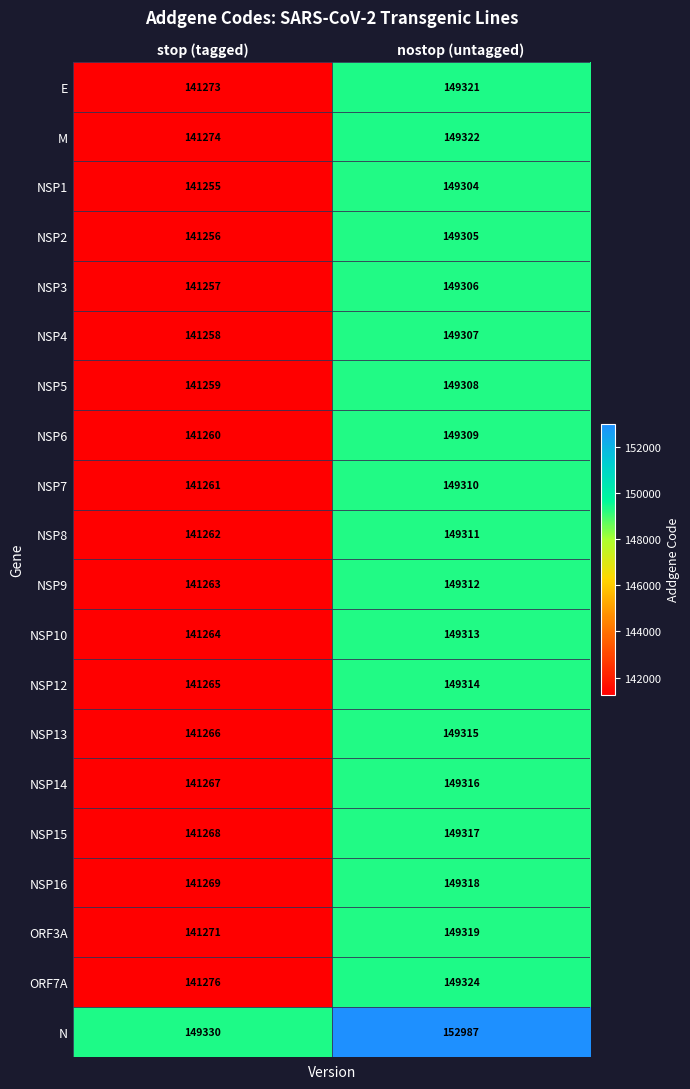

What is the sum of all NSP3 values?

290563